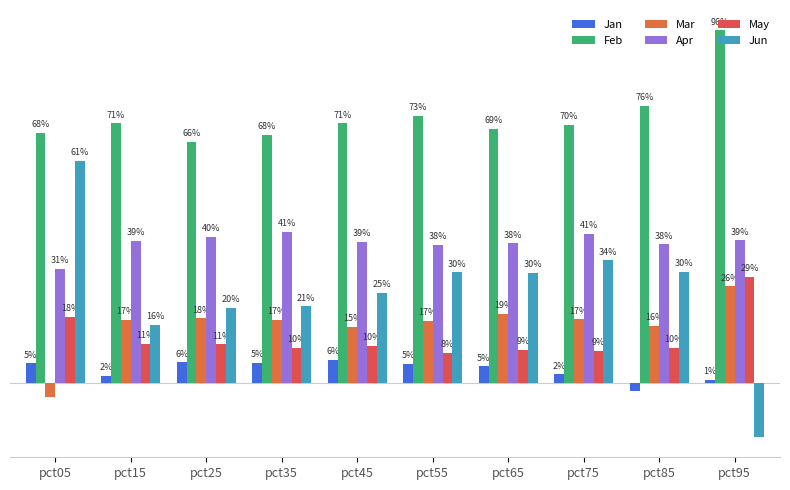

Are the bars horizontal?

No